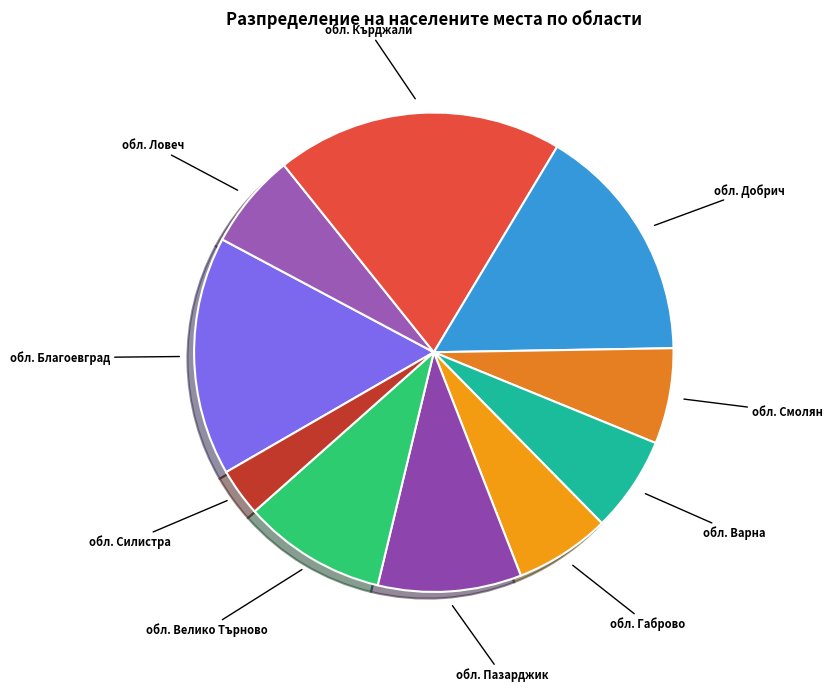

Which category has the biggest portion of the pie?

обл. Кърджали